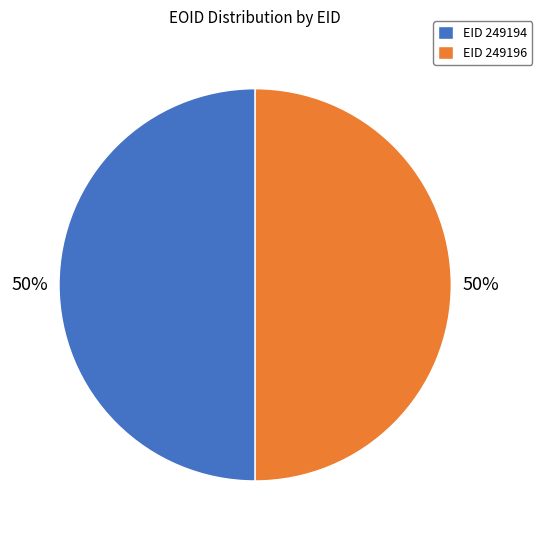

What is the ratio of the value at EID 249194 to the value at EID 249196?

1.0